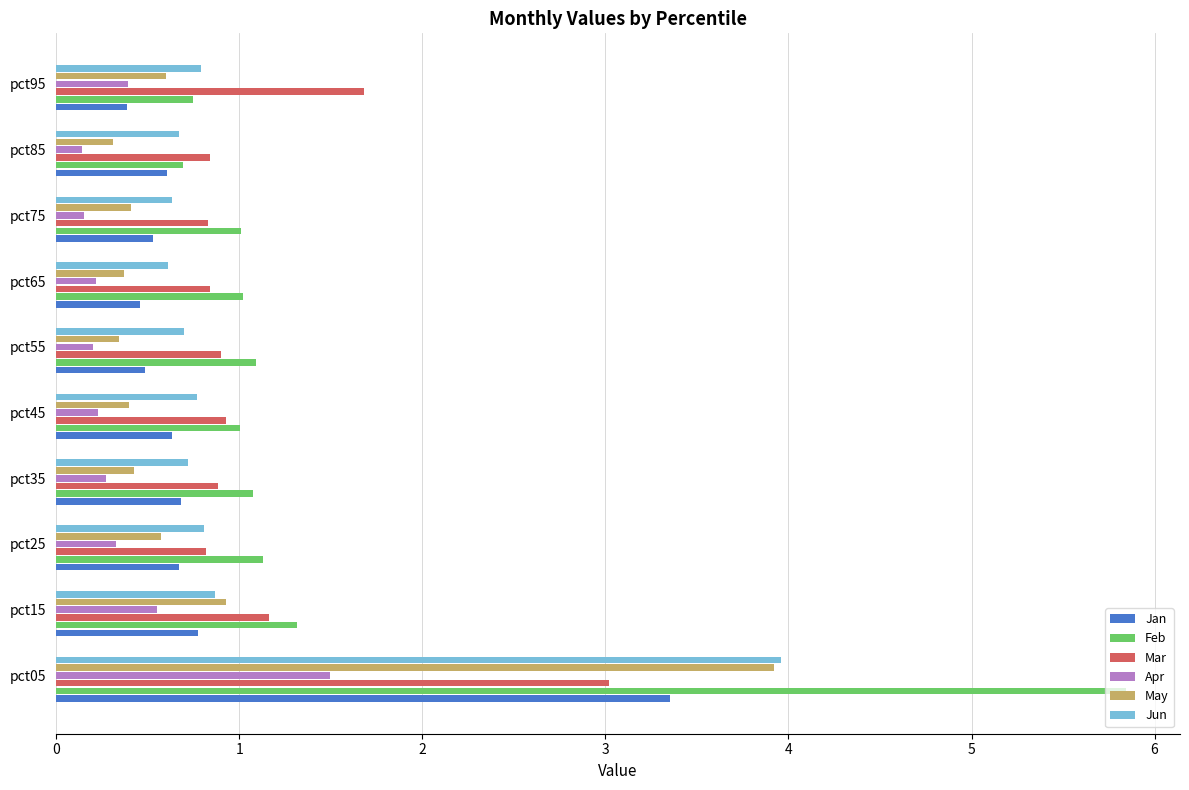

Which category has the highest value across all series?

pct05